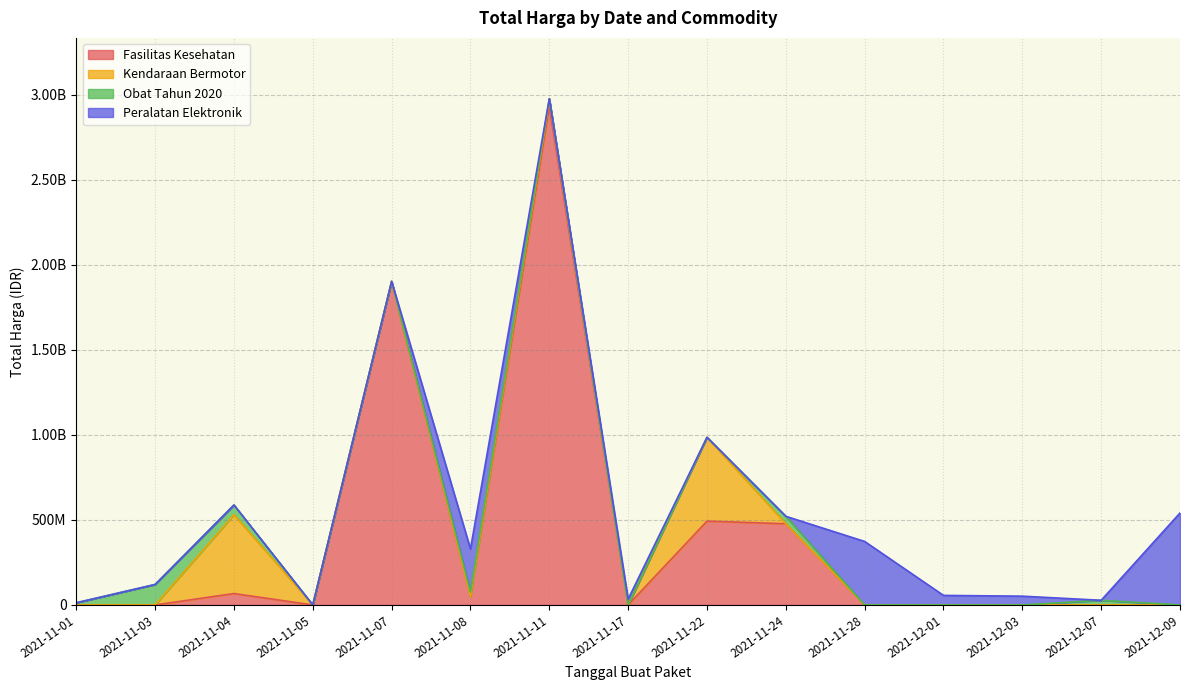

Reading left to right, what are all the values shown in this chart?

Fasilitas Kesehatan: 0	0	67019075	0	1903467900	49730040	2931562240	0	493000000	477600000	0	0	0	0	0
Kendaraan Bermotor: 0	0	464002100	0	0	0	39440000	0	493000000	0	0	0	0	0	0
Obat Tahun 2020: 12787500	120452270	57093000	0	0	24693960	7401240	0	0	43859200	0	0	0	27412000	0
Peralatan Elektronik: 0	0	0	0	0	254700000	0	34292000	0	0	373404000	56152800	51601000	0	541071000